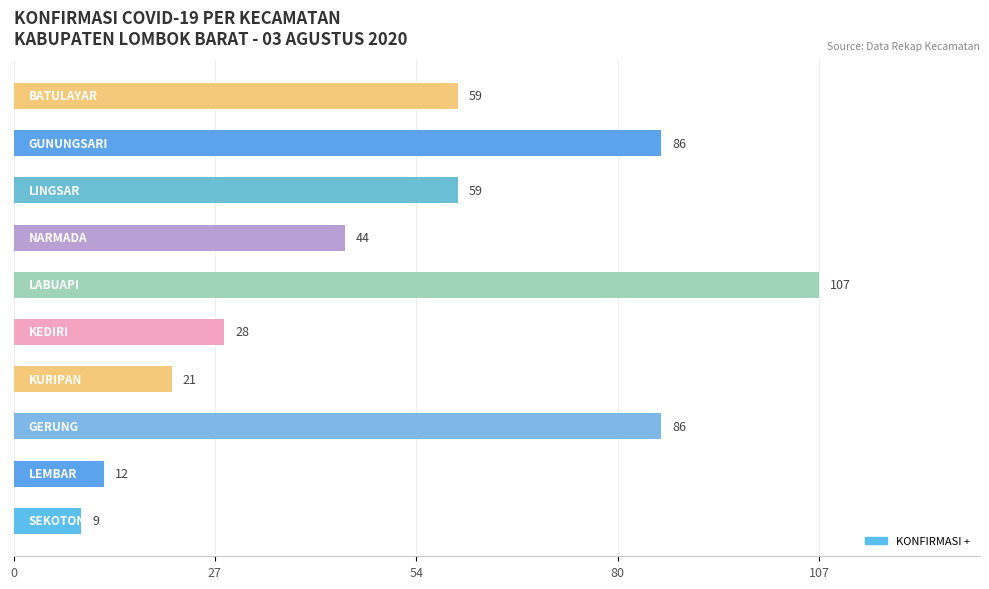

What is the greatest value displayed?

107